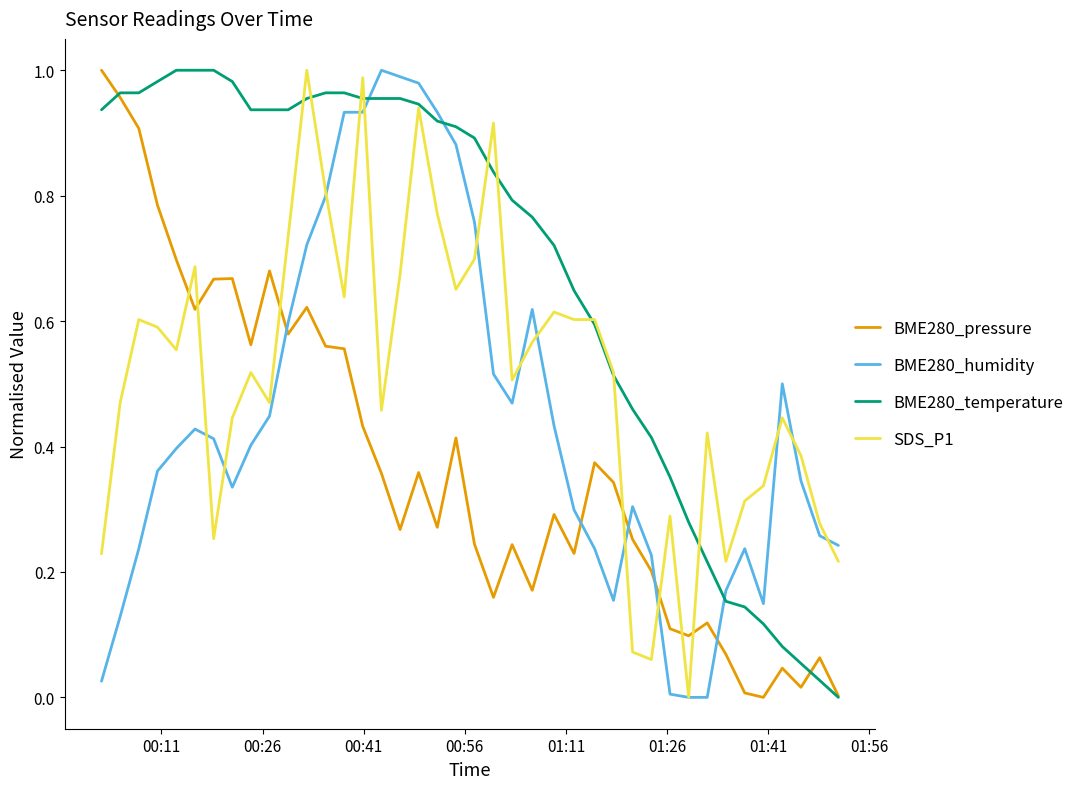

Is this an area chart (filled region under the line)?

No